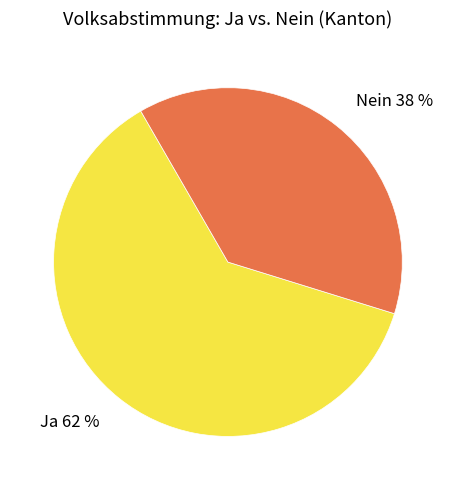

To the nearest percent, what portion does Ja represent?

62%